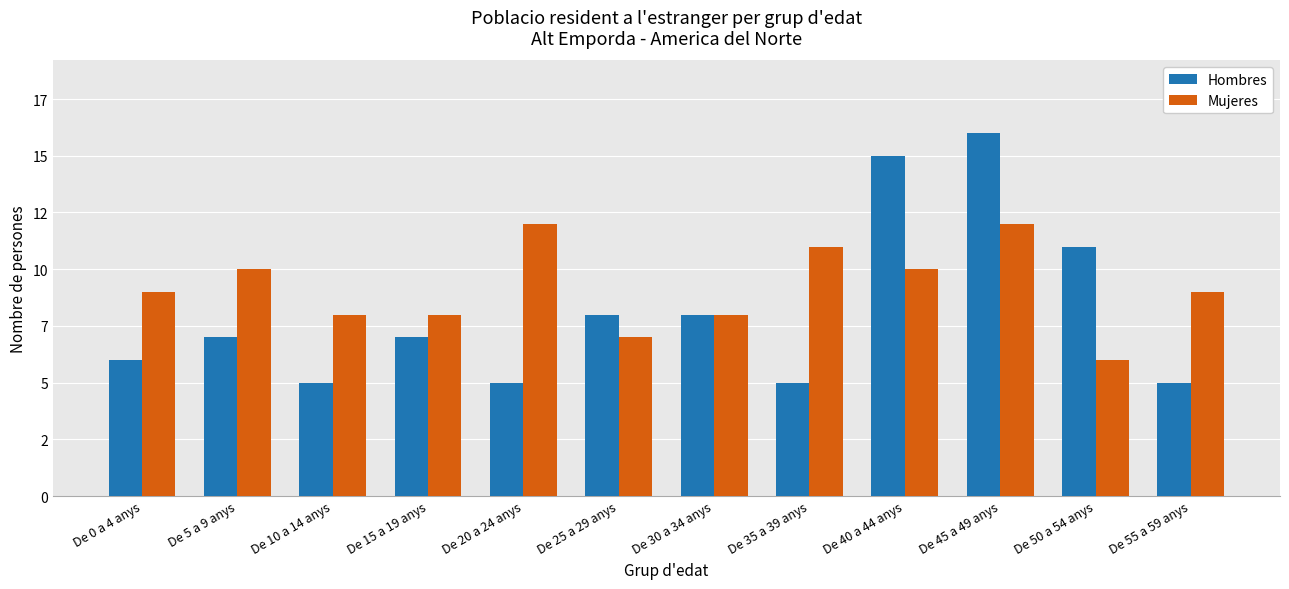

At which label does Hombres first exceed 7?

De 25 a 29 anys